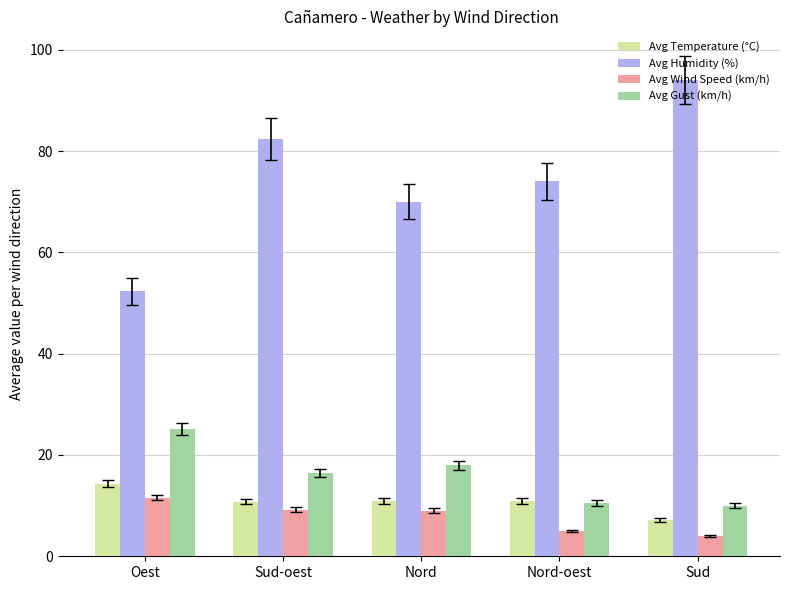

What is the label of the 5th bar from the right?

Oest